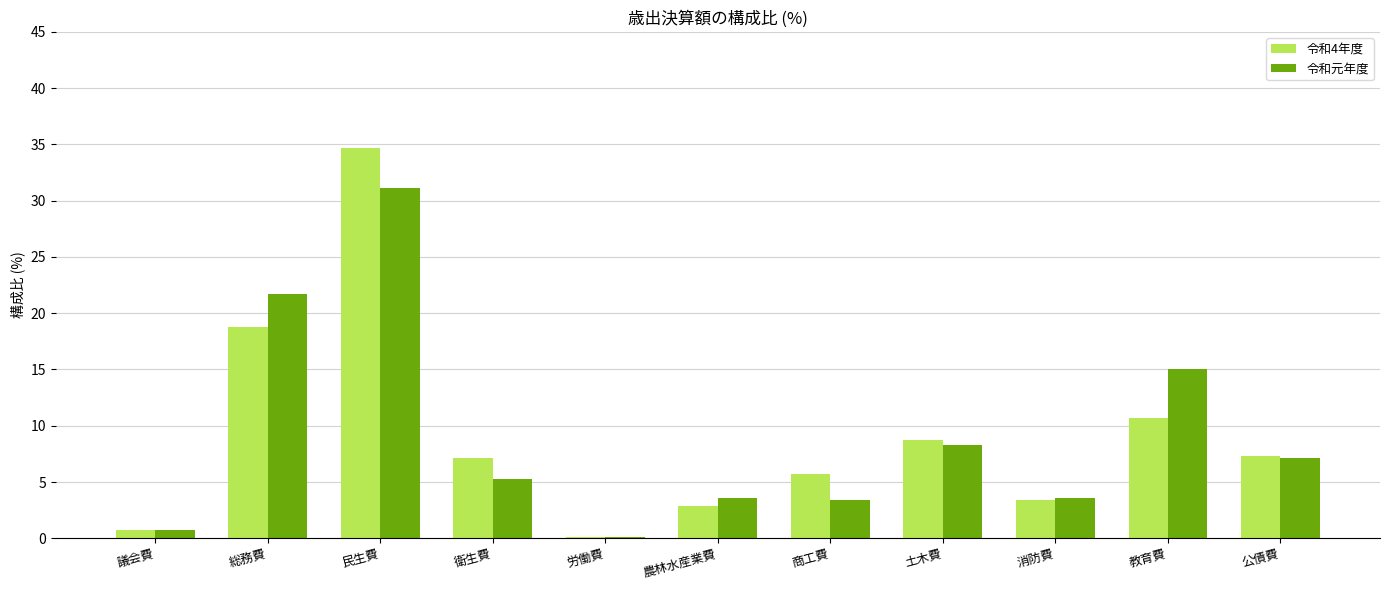

Reading left to right, what are all the values shown in this chart?

令和4年度: 議会費=0.7	総務費=18.8	民生費=34.7	衛生費=7.1	労働費=0.1	農林水産業費=2.9	商工費=5.7	土木費=8.7	消防費=3.4	教育費=10.7	公債費=7.3
令和元年度: 議会費=0.7	総務費=21.7	民生費=31.1	衛生費=5.3	労働費=0.1	農林水産業費=3.6	商工費=3.4	土木費=8.3	消防費=3.6	教育費=15.0	公債費=7.1